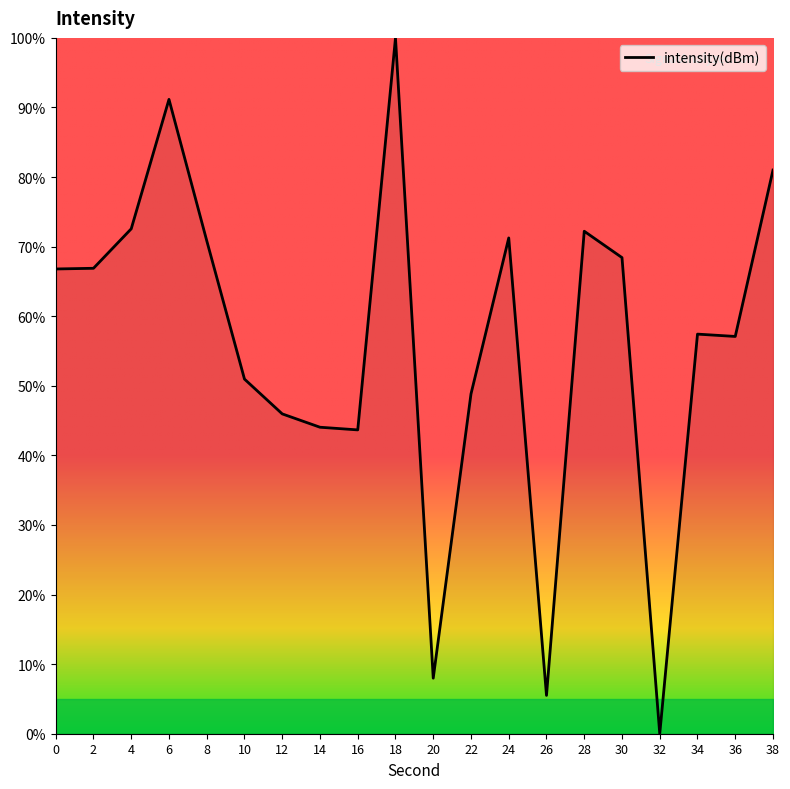

What is the approximate value at 6?

91.2